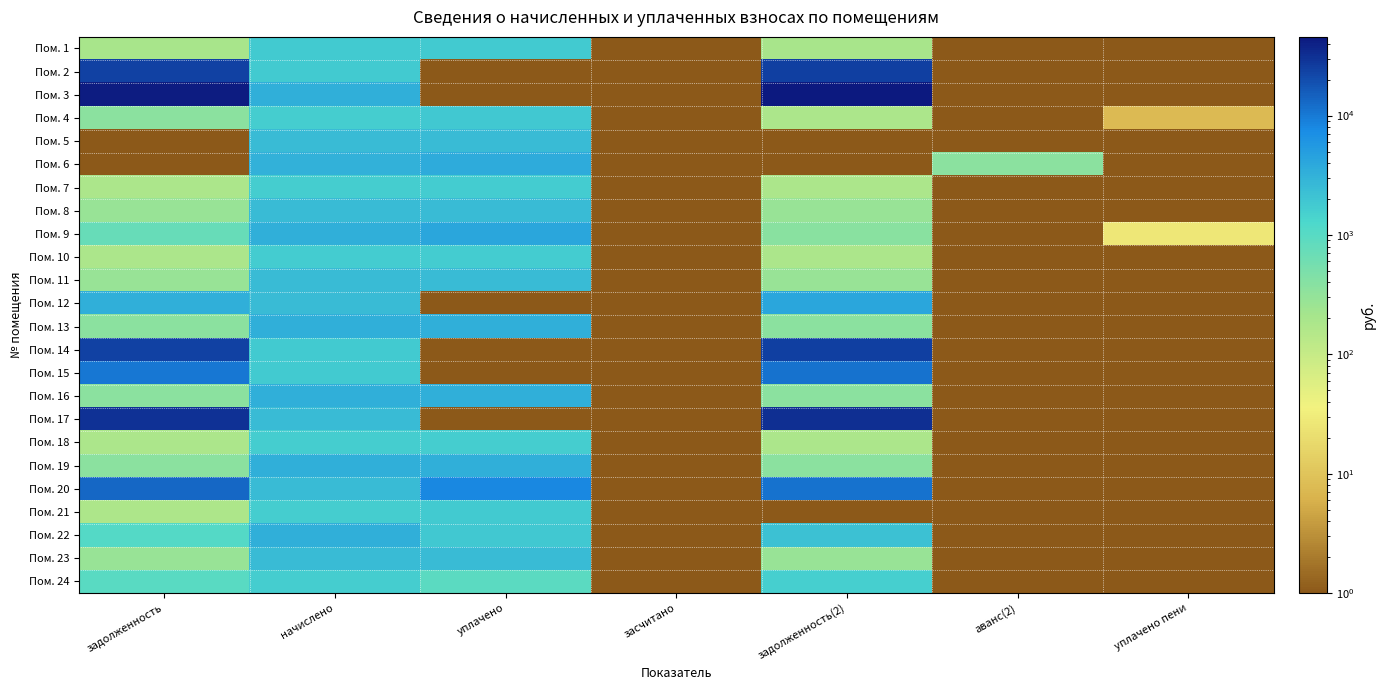

How many series are shown in this chart?

24